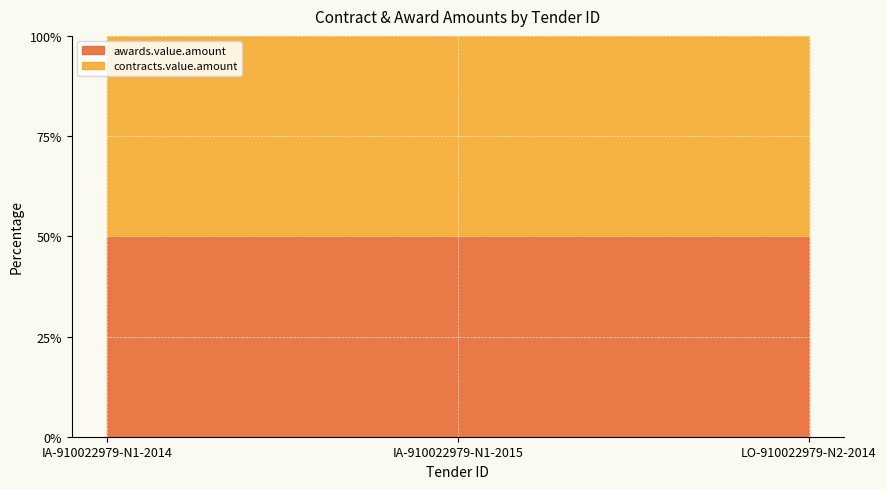

Is the value of awards.value.amount at IA-910022979-N1-2014 greater than the value of contracts.value.amount at IA-910022979-N1-2015?

No